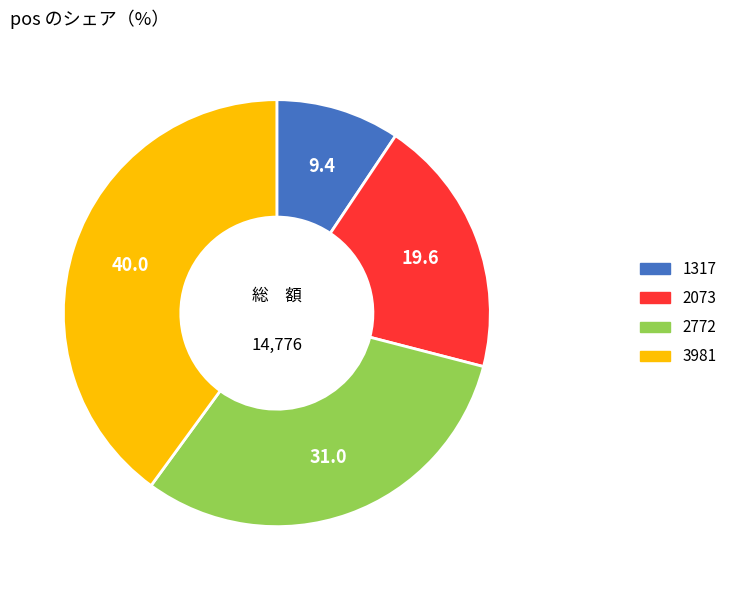

Which has a higher value, 1317 or 2772?

2772